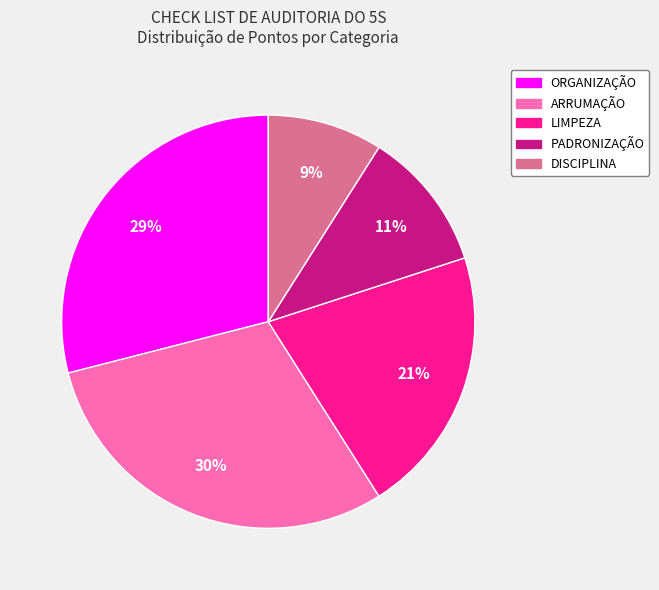

Which has a higher value, ORGANIZAÇÃO or LIMPEZA?

ORGANIZAÇÃO